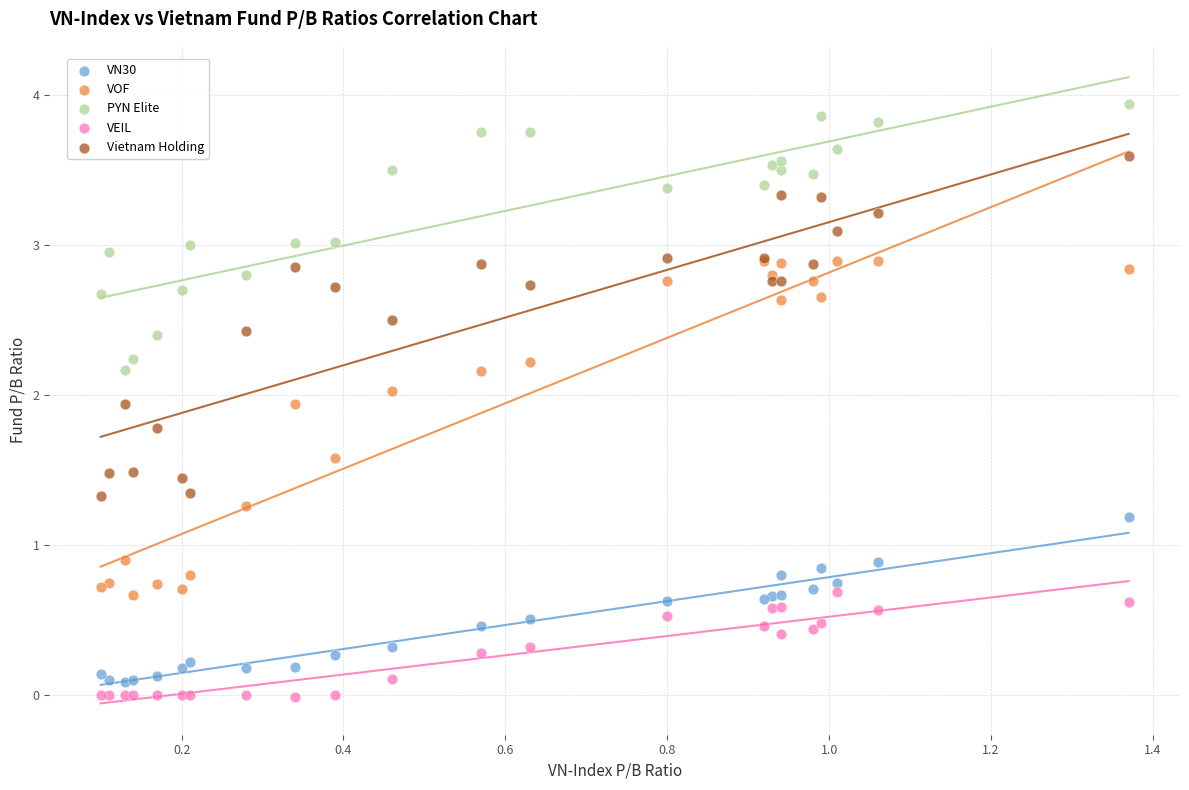

Which series reaches the maximum Y coordinate?

PYN Elite